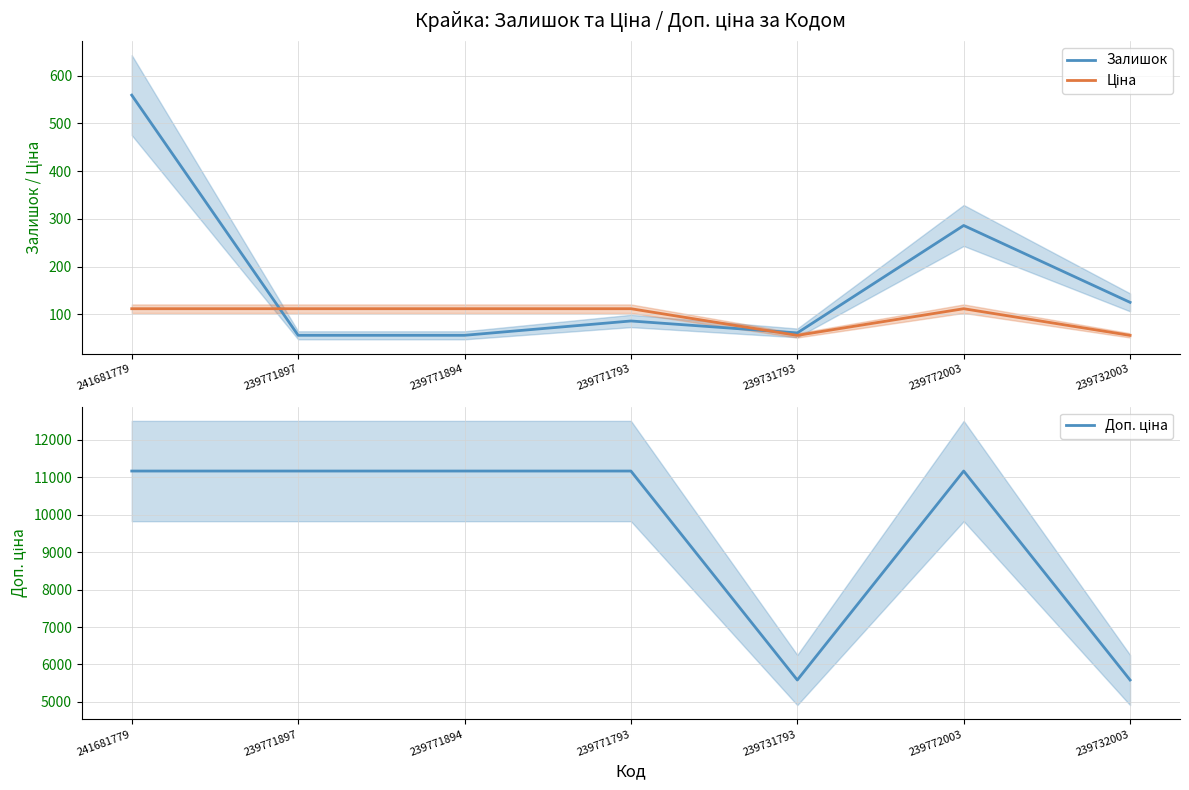

Reading left to right, list all the values displayed in this chart.

Залишок: 241681779=559.0	239771897=56.0	239771894=56.0	239771793=86.0	239731793=61.0	239772003=286.0	239732003=125.0
Ціна: 241681779=111.7	239771897=111.7	239771894=111.7	239771793=111.7	239731793=55.9	239772003=111.7	239732003=55.9
Доп. ціна: 241681779=11169.0	239771897=11169.0	239771894=11169.0	239771793=11169.0	239731793=5585.0	239772003=11169.0	239732003=5585.0